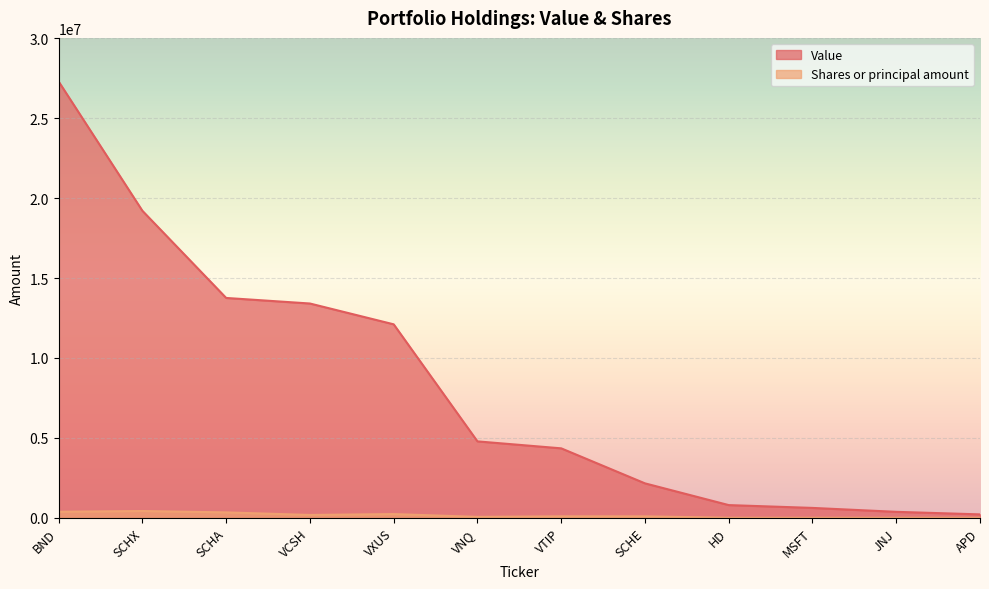

What is the total value across all series at VNQ?

4839170